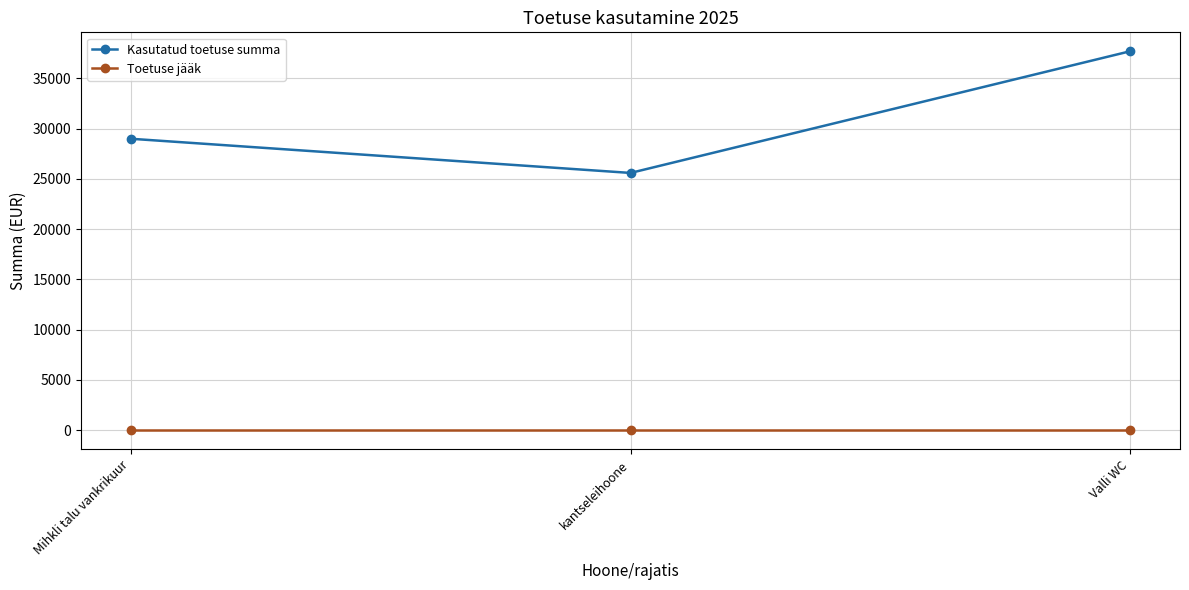

At kantseleihoone, list the series in order from smallest to largest.

Toetuse jääk, Kasutatud toetuse summa